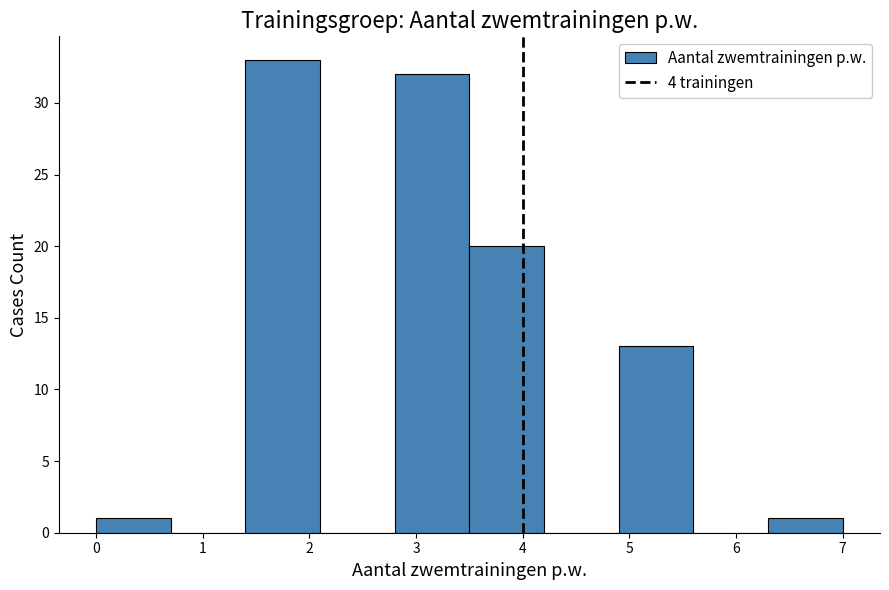

Reading left to right, transcribe this chart: for each bar, give the range it covers on the x-axis and its height. The values are not printed on the chart, so give them approximately, as read against the axis.

0.0 to 0.7: 1
0.7 to 1.4: 0
1.4 to 2.1: 33
2.1 to 2.8: 0
2.8 to 3.5: 32
3.5 to 4.2: 20
4.2 to 4.9: 0
4.9 to 5.6: 13
5.6 to 6.3: 0
6.3 to 7.0: 1